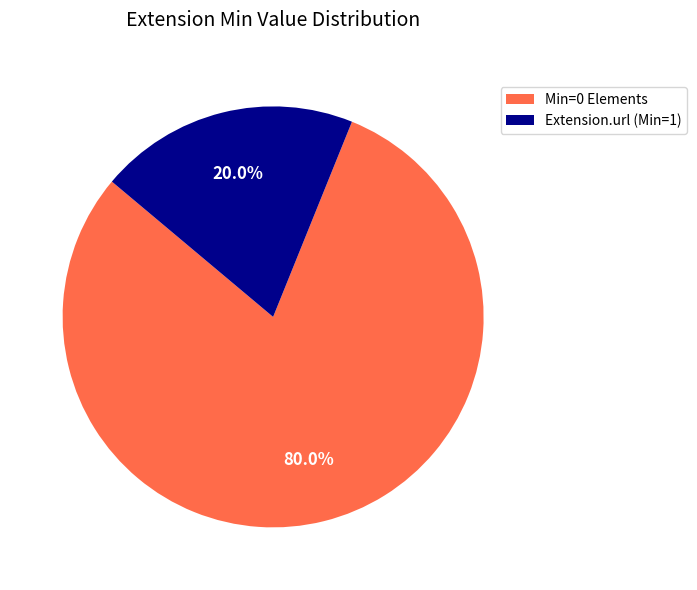

Does any single category account for the majority?

Yes